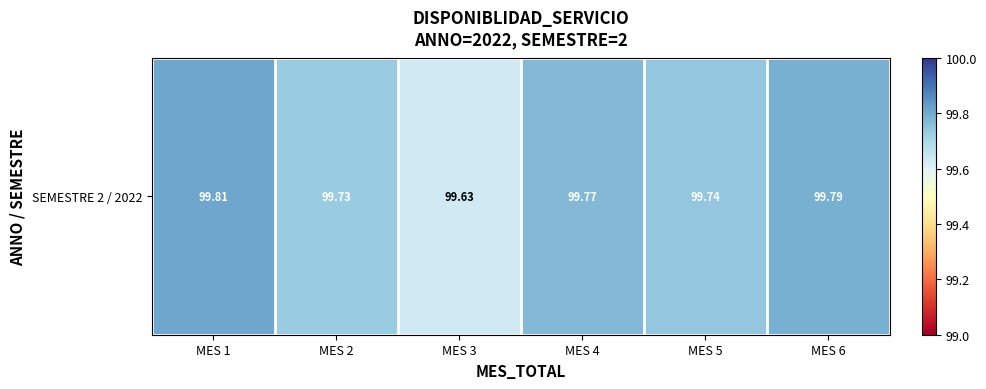

Is it true that the value at MES 6 is 37.5?

False